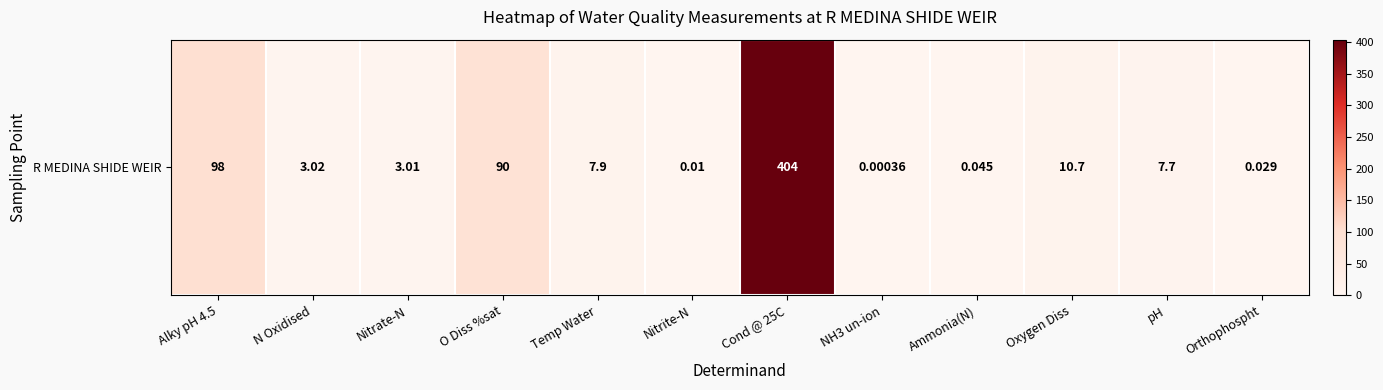

At which category does the chart reach its minimum across all series?

NH3 un-ion